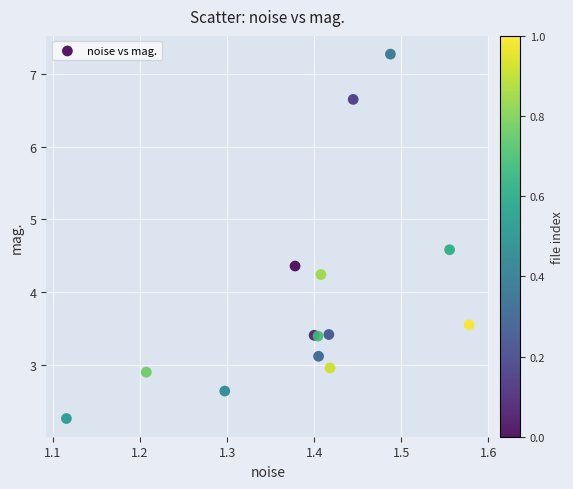

What Y value in the scatter plot is closest to 4?

4.2